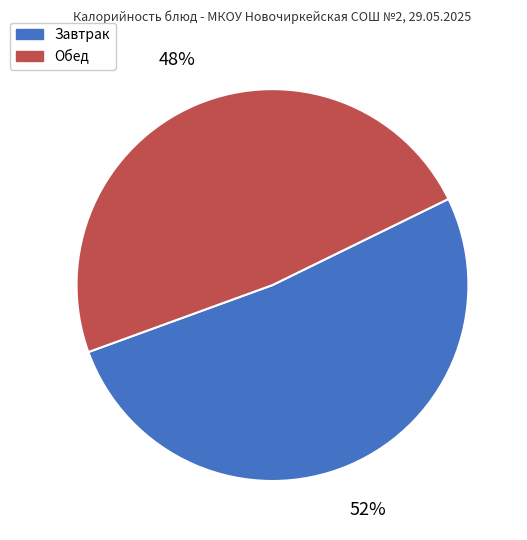

How many slices are in this pie chart?

2